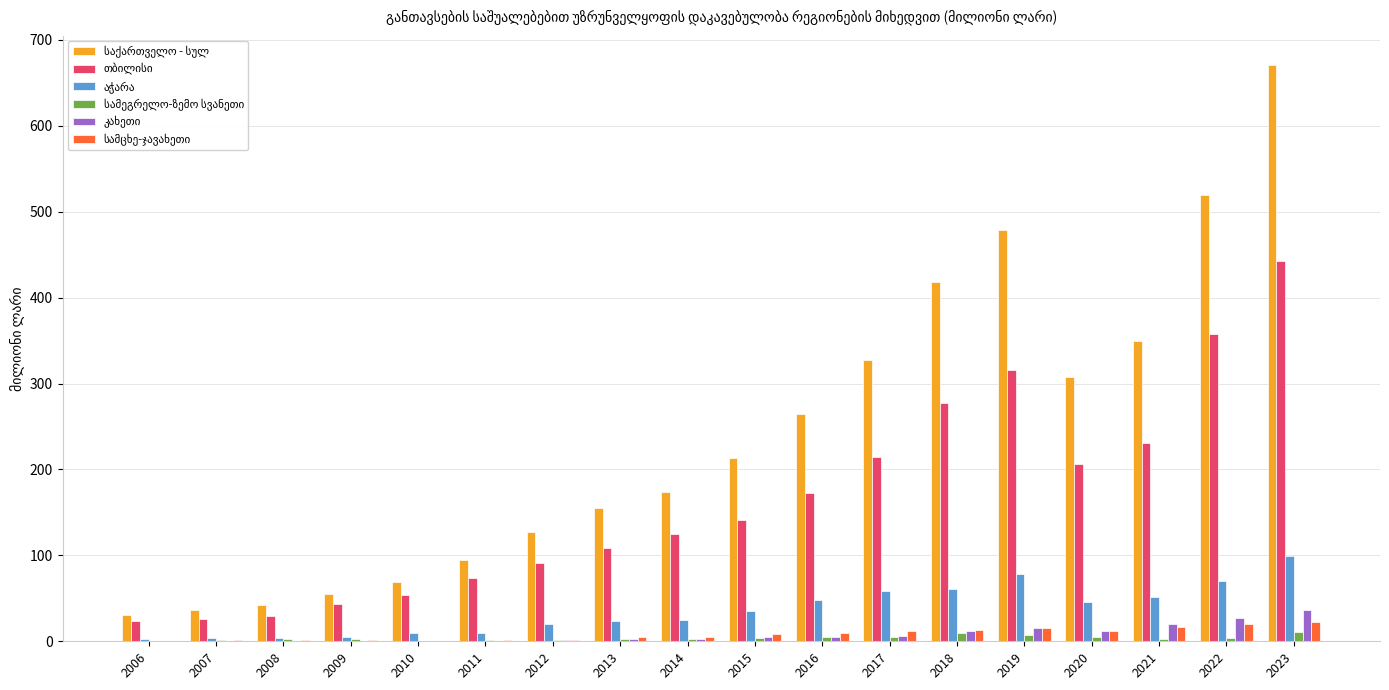

Does the chart contain stacked bars?

No